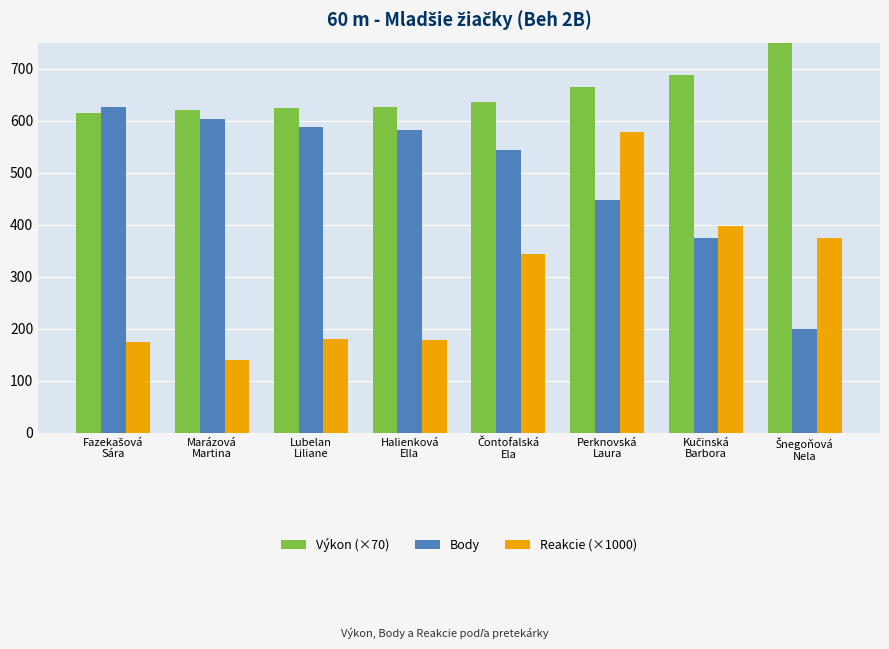

How many bars are there in total?

24